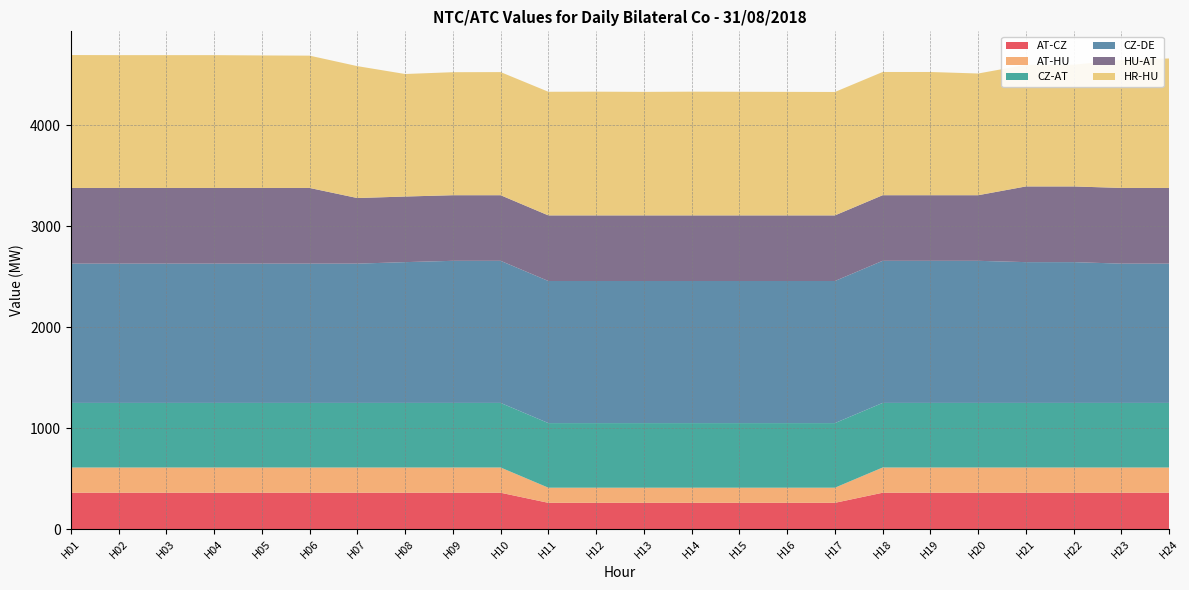

Reading left to right, what are all the values shown in this chart?

AT-CZ: H01=360	H02=360	H03=360	H04=360	H05=360	H06=360	H07=360	H08=360	H09=360	H10=360	H11=260	H12=260	H13=260	H14=260	H15=260	H16=260	H17=260	H18=360	H19=360	H20=360	H21=360	H22=360	H23=360	H24=360
AT-HU: H01=250	H02=250	H03=250	H04=250	H05=250	H06=250	H07=250	H08=250	H09=250	H10=250	H11=150	H12=150	H13=150	H14=150	H15=150	H16=150	H17=150	H18=250	H19=250	H20=250	H21=250	H22=250	H23=250	H24=250
CZ-AT: H01=640	H02=640	H03=640	H04=640	H05=640	H06=640	H07=640	H08=640	H09=640	H10=640	H11=640	H12=640	H13=640	H14=640	H15=640	H16=640	H17=640	H18=640	H19=640	H20=640	H21=640	H22=640	H23=640	H24=640
CZ-DE: H01=1380	H02=1380	H03=1380	H04=1380	H05=1380	H06=1380	H07=1380	H08=1395	H09=1408	H10=1408	H11=1408	H12=1408	H13=1408	H14=1408	H15=1408	H16=1408	H17=1408	H18=1408	H19=1408	H20=1408	H21=1395	H22=1395	H23=1380	H24=1380
HU-AT: H01=750	H02=750	H03=750	H04=750	H05=750	H06=750	H07=650	H08=650	H09=650	H10=650	H11=650	H12=650	H13=650	H14=650	H15=650	H16=650	H17=650	H18=650	H19=650	H20=650	H21=750	H22=750	H23=750	H24=750
HR-HU: H01=1317	H02=1316	H03=1316	H04=1316	H05=1313	H06=1311	H07=1307	H08=1214	H09=1219	H10=1220	H11=1225	H12=1226	H13=1224	H14=1226	H15=1225	H16=1224	H17=1223	H18=1221	H19=1221	H20=1206	H21=1205	H22=1206	H23=1269	H24=1283